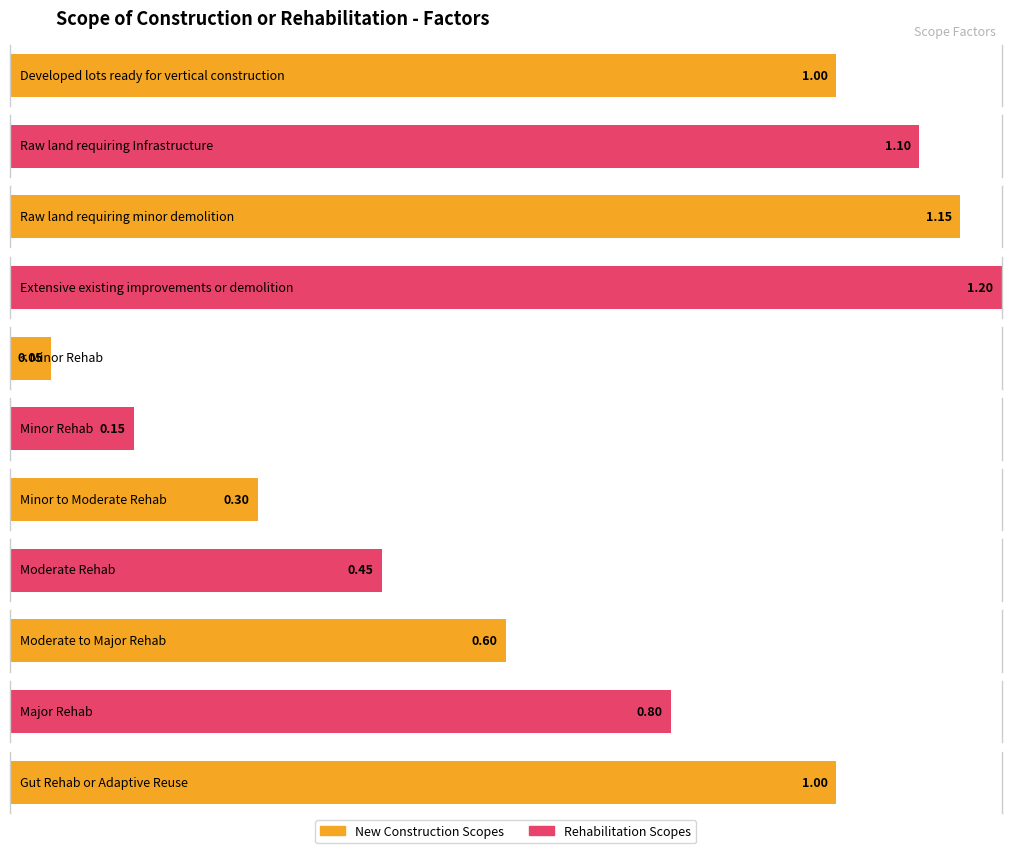

Which has a higher value, Raw land requiring Infrastructure or Major Rehab?

Raw land requiring Infrastructure